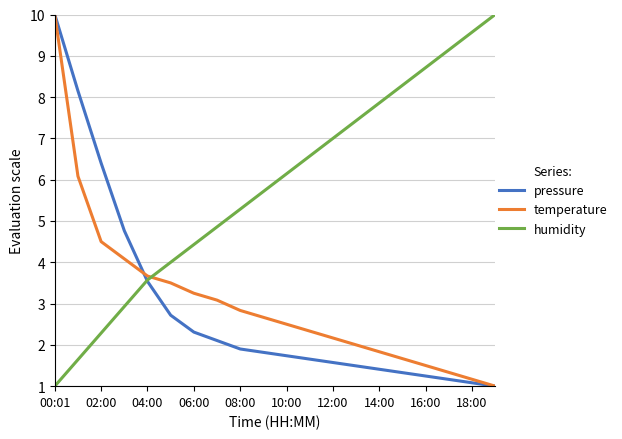

After their last crossing, which series has the higher values: temperature or humidity?

humidity